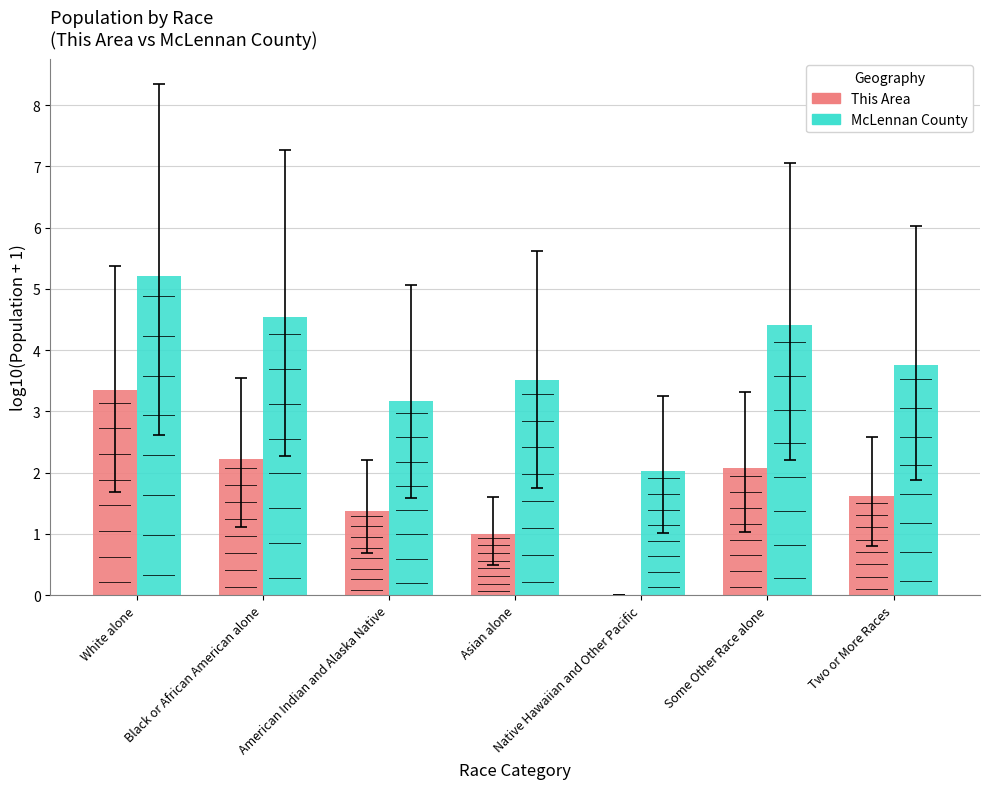

At which category does the chart reach its peak across all series?

White alone